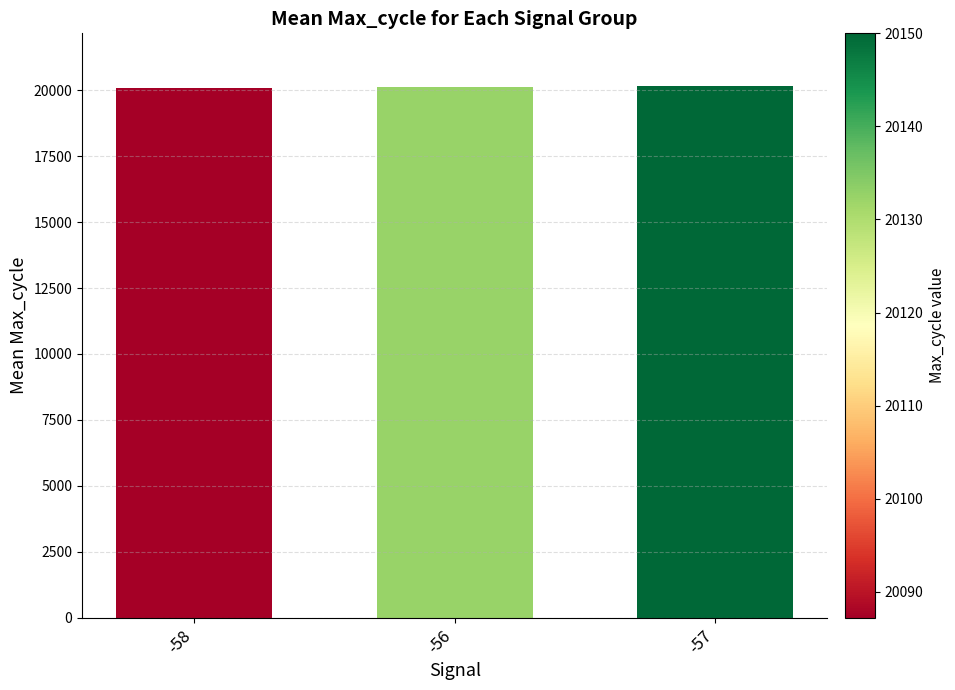

Read the value at -57.

20150.0